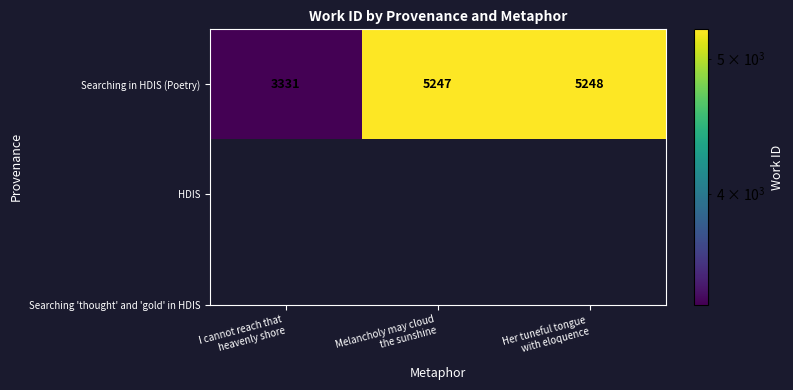

At which category does the chart reach its peak across all series?

Her tuneful tongue
with eloquence